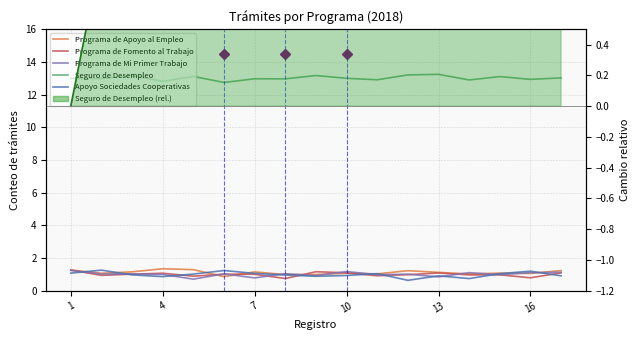

True or false: Programa de Apoyo al Empleo has a value of 0.3 at 1.

False